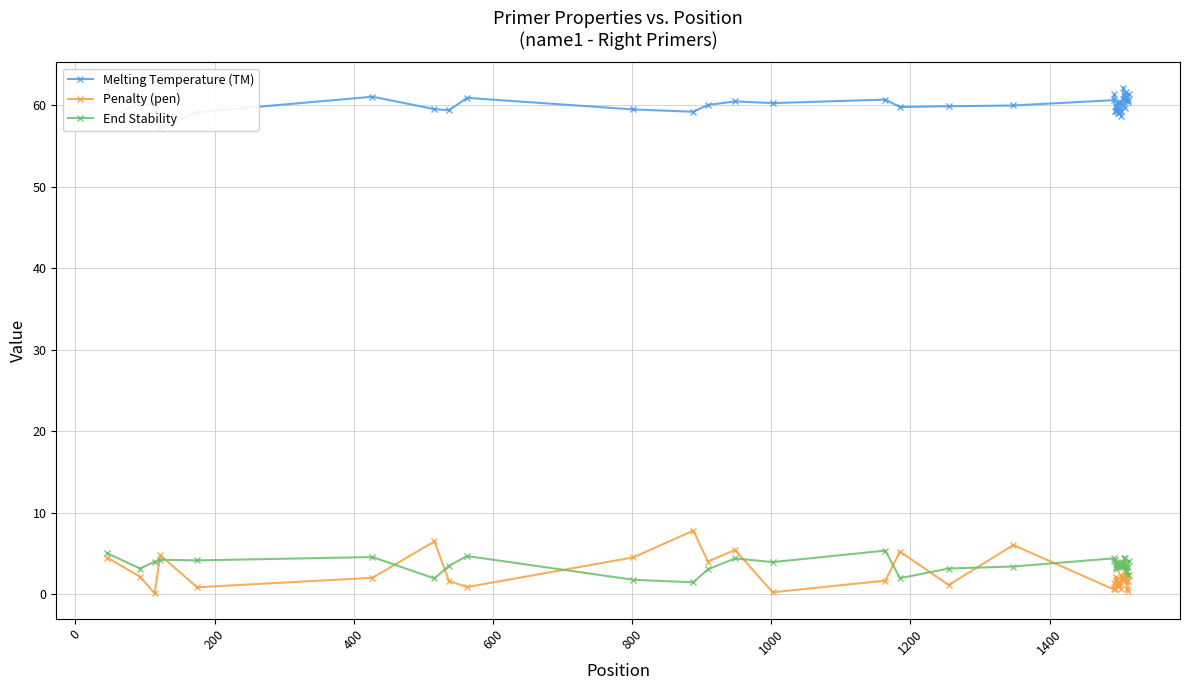

What are all the series names shown in the legend?

Melting Temperature (TM), Penalty (pen), End Stability